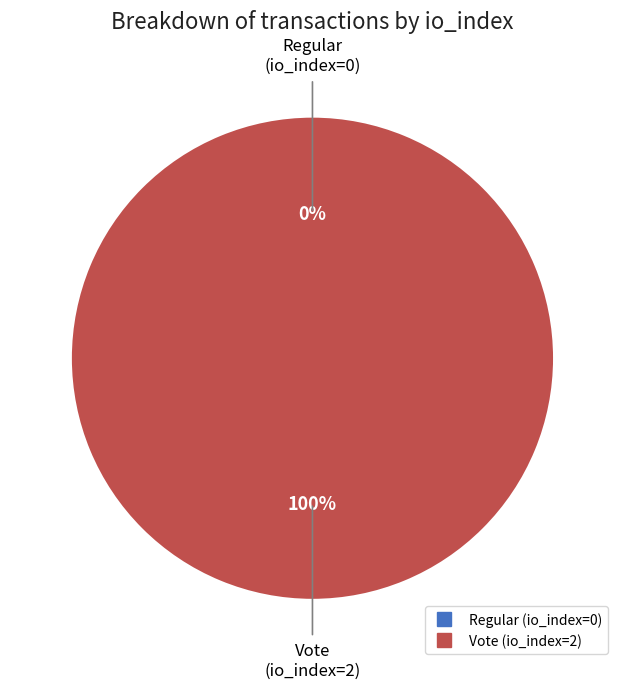

How many segments does this pie chart have?

2